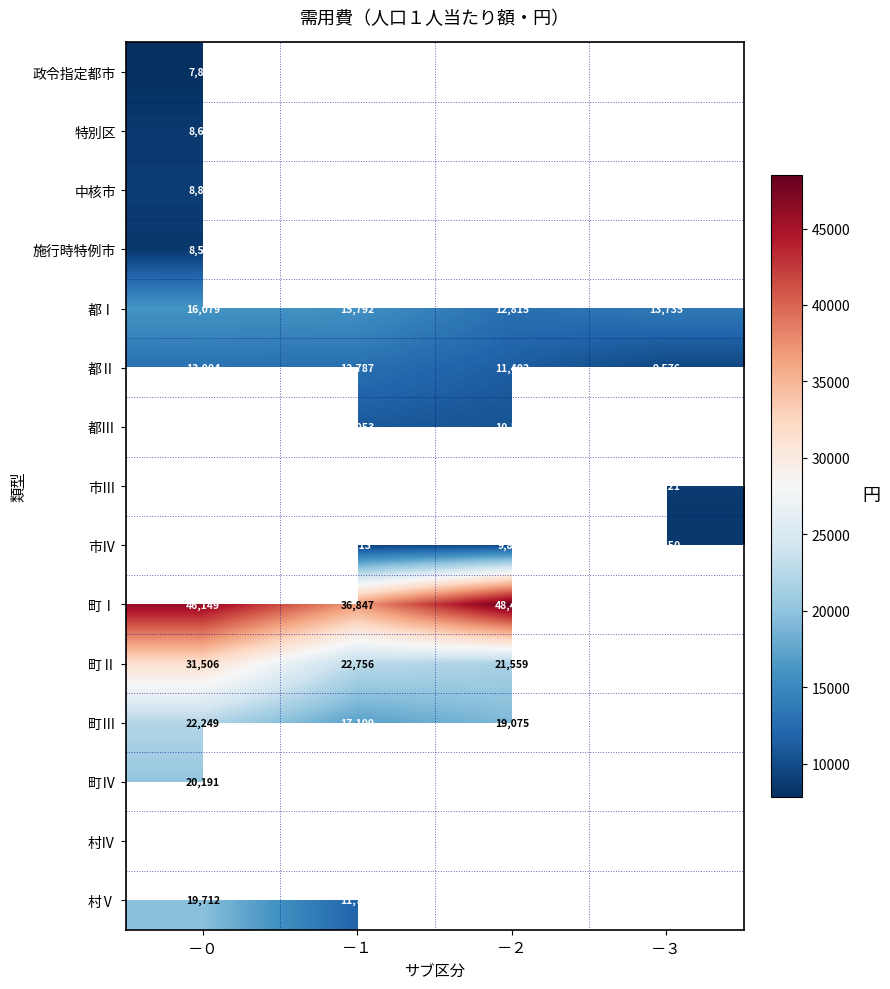

How many data points does each series have?

4